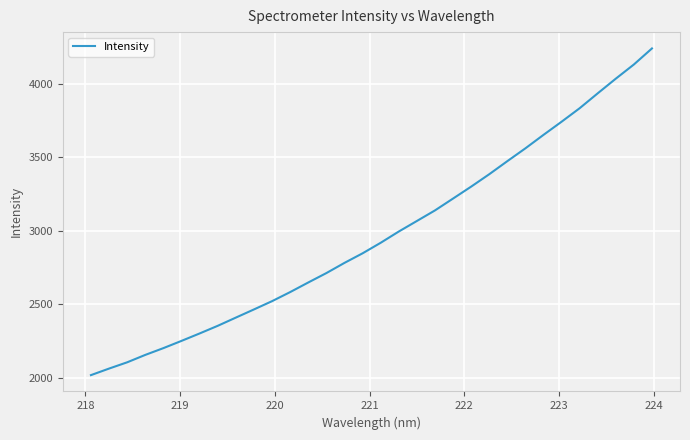

What is the difference between the maximum and minimum values?

2224.0